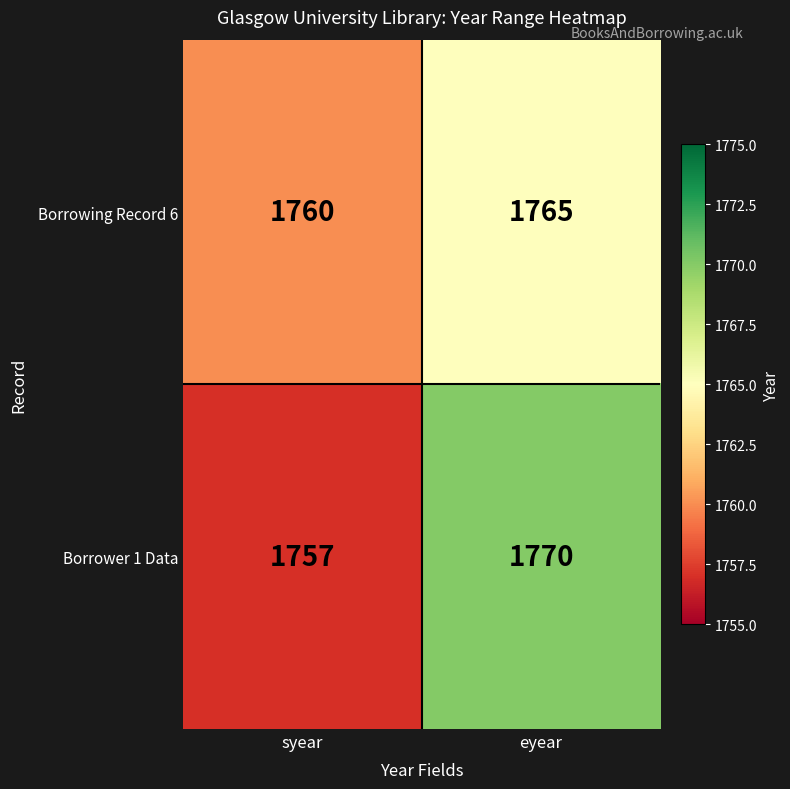

What is the sum of the Borrower 1 Data values at syear and eyear?

3527